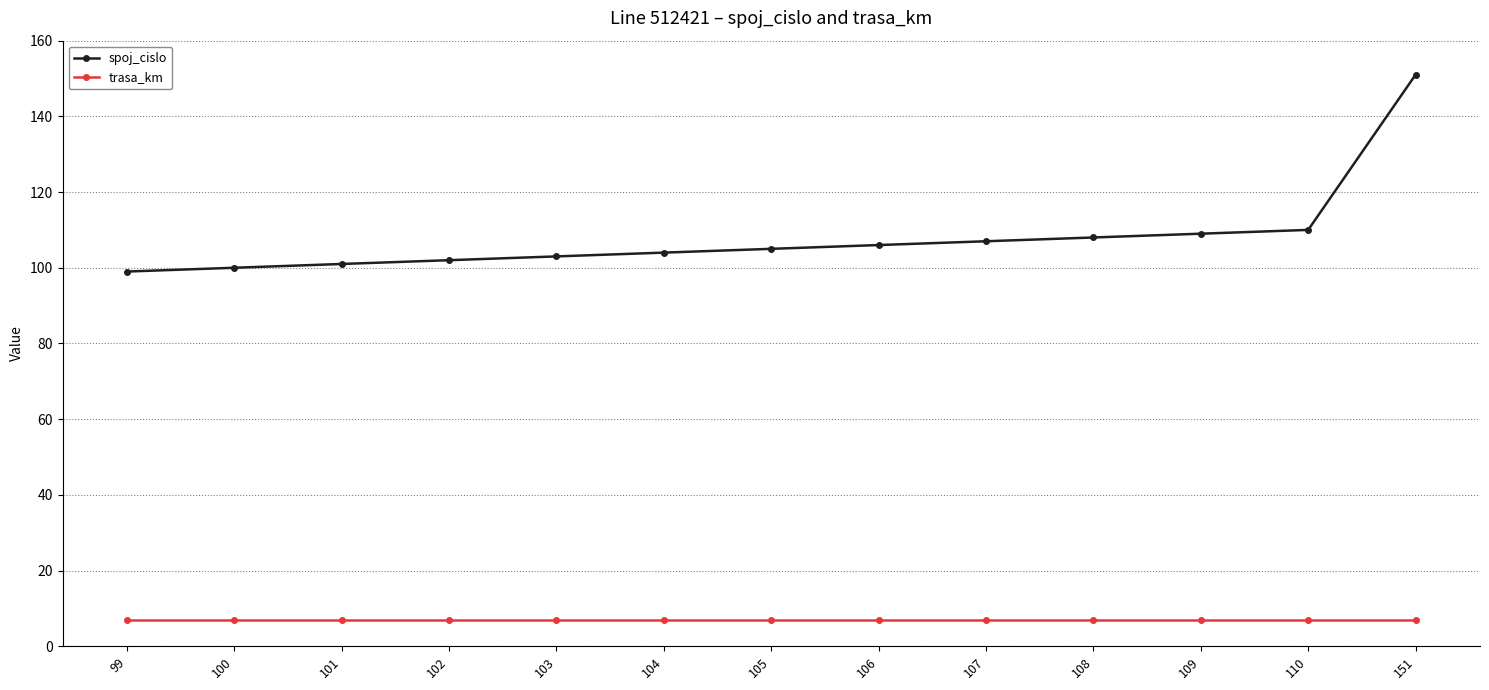

True or false: spoj_cislo and trasa_km cross at least once.

False